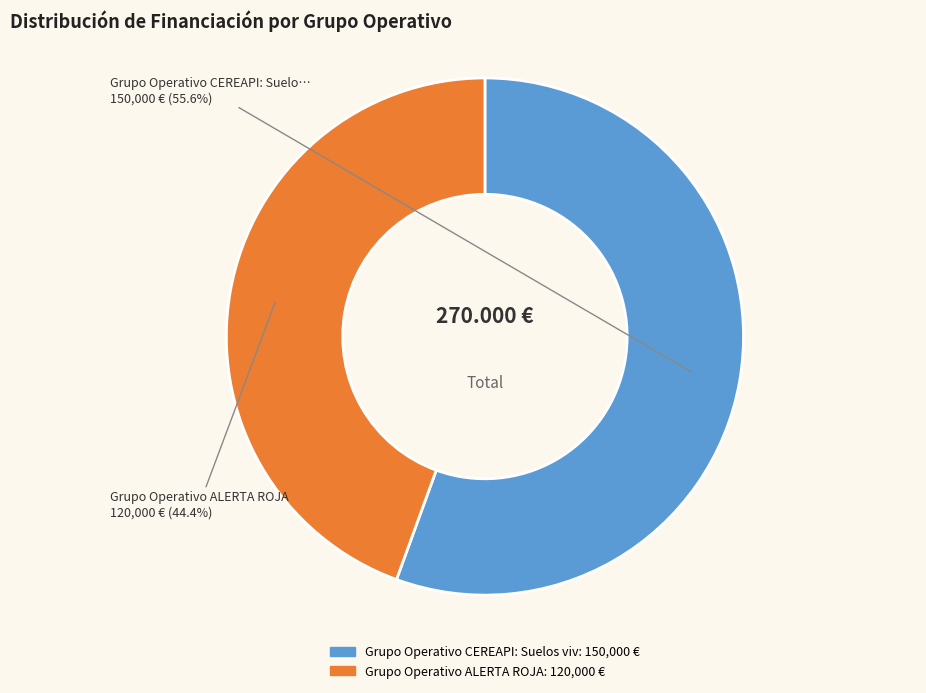

Does any single category account for the majority?

Yes